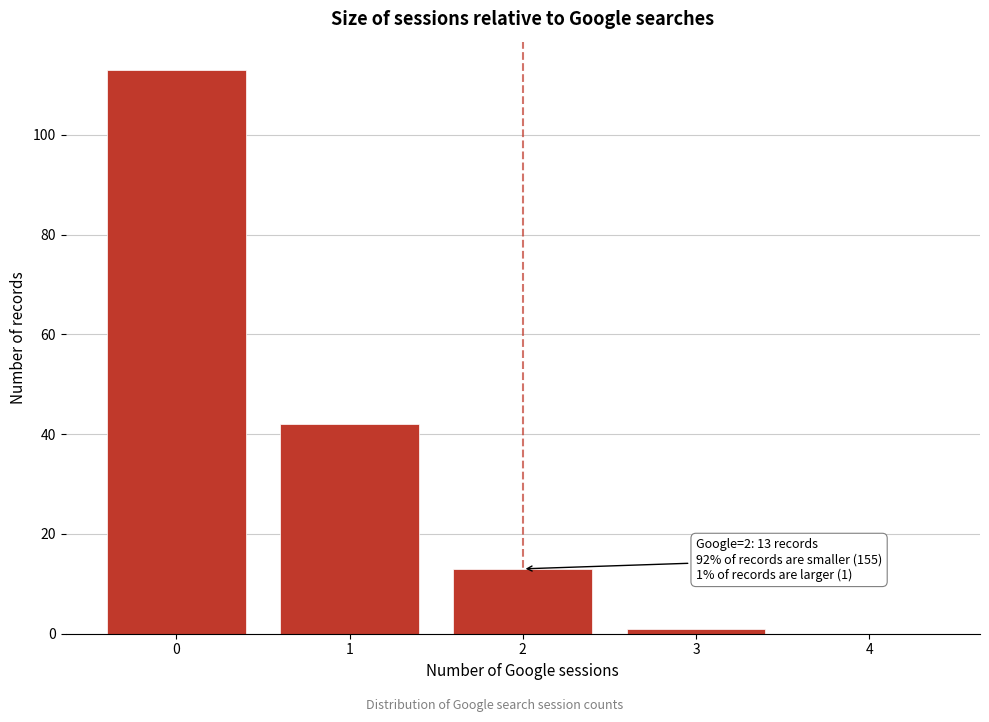

Reading left to right, list all the values displayed in this chart.

0=113	1=42	2=13	3=1	4=0